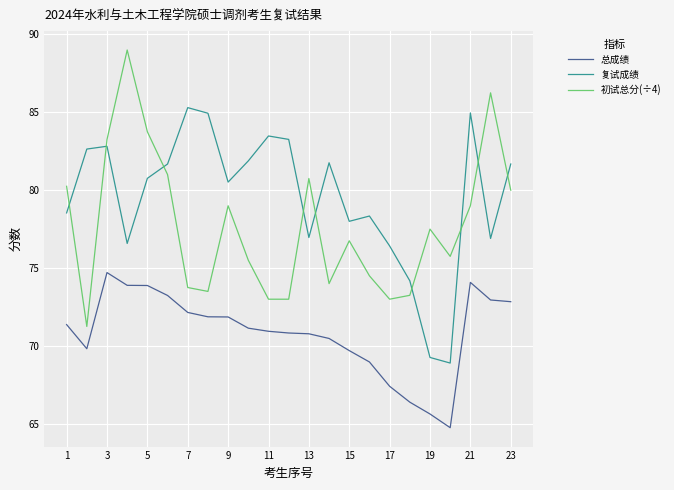

True or false: 初试总分(÷4) and 总成绩 cross at least once.

False